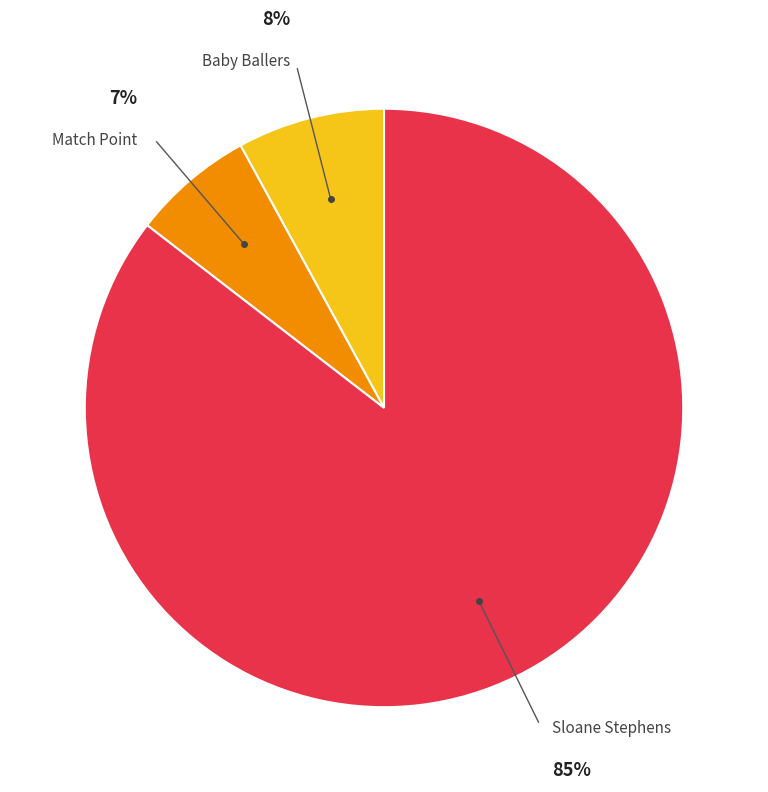

Does any single category account for the majority?

Yes